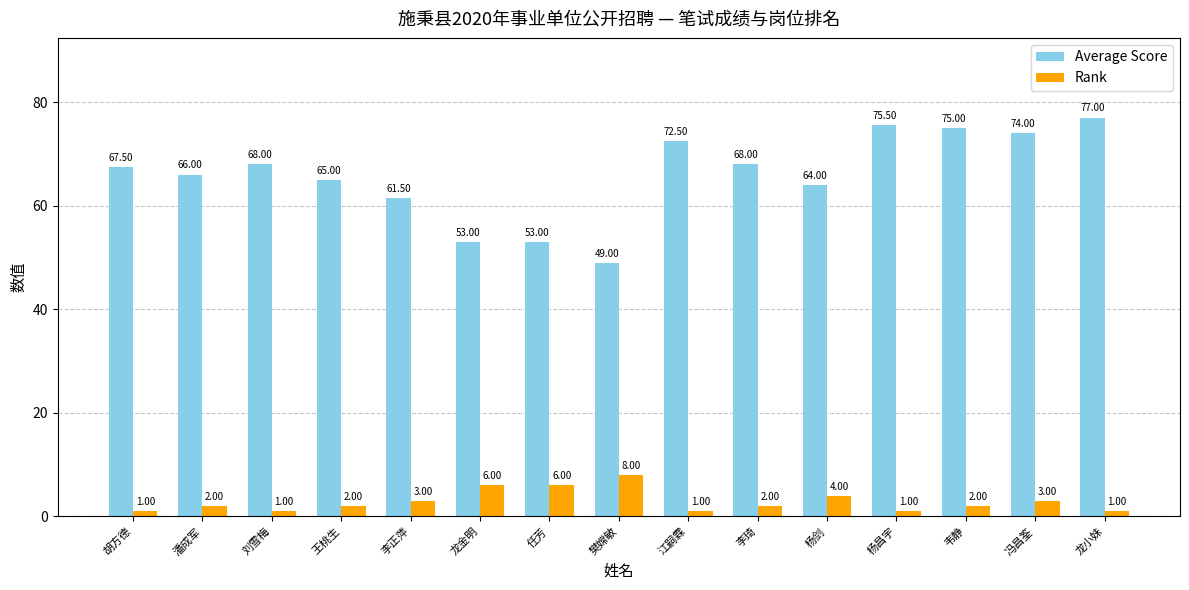

At which label does Average Score first exceed 67?

胡方德